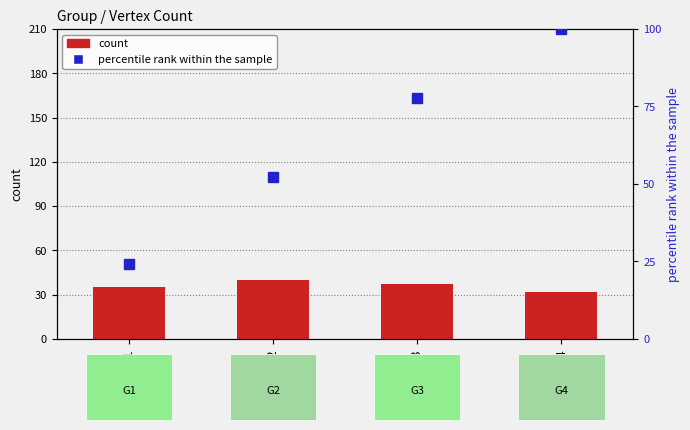

The count series shows 66.2 at G3. True or false?

False